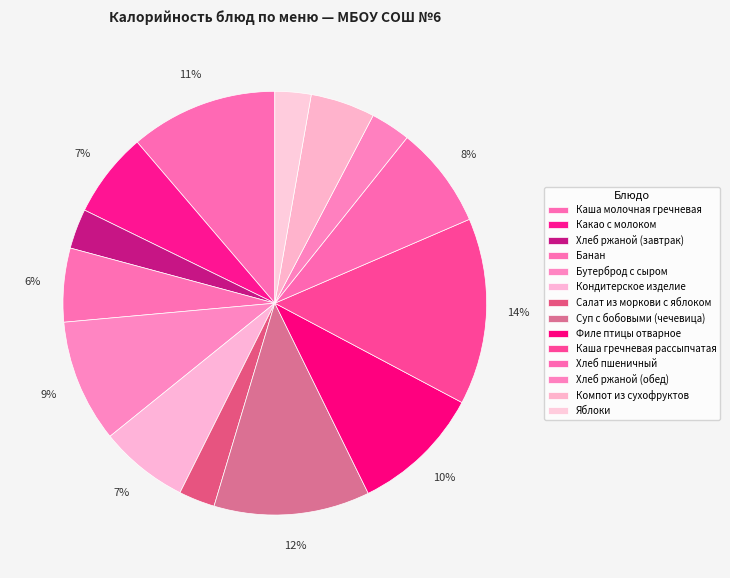

How many segments does this pie chart have?

14